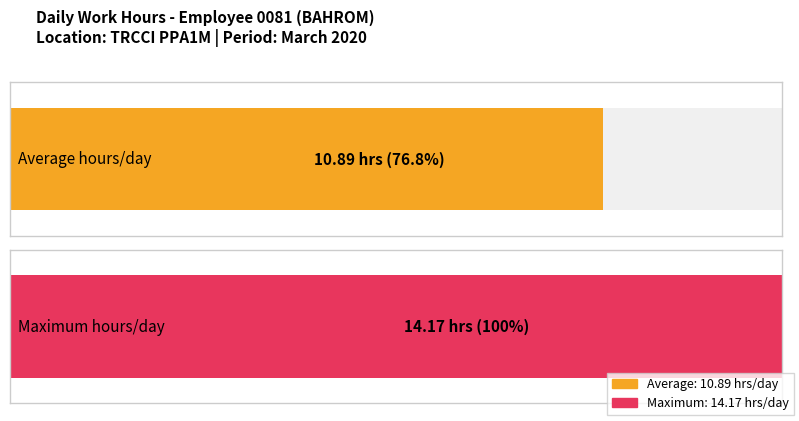

Rank the series by their maximum value, from lowest to highest.

Average utilization, Maximum utilization